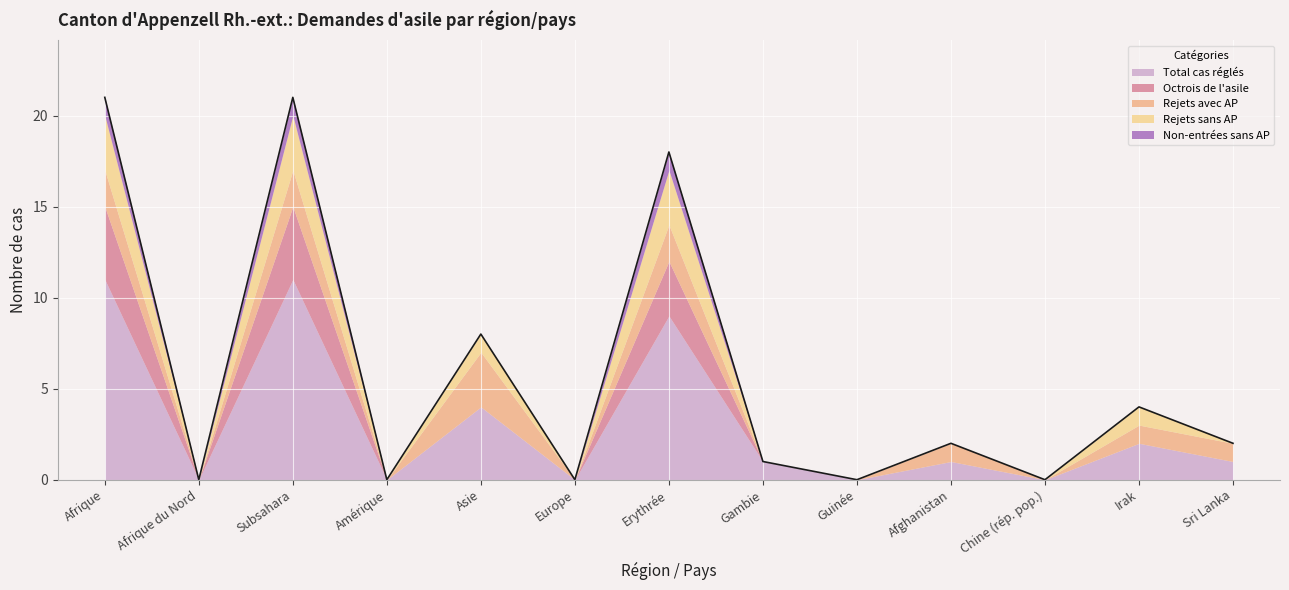

True or false: Rejets sans AP has a value of 0 at Afrique du Nord.

True